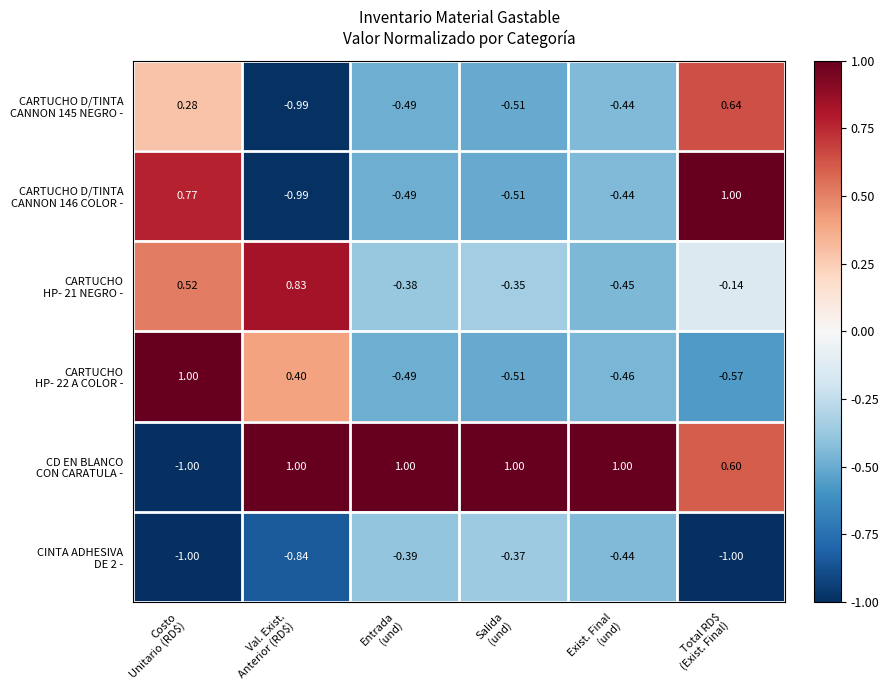

How many data points does each series have?

6